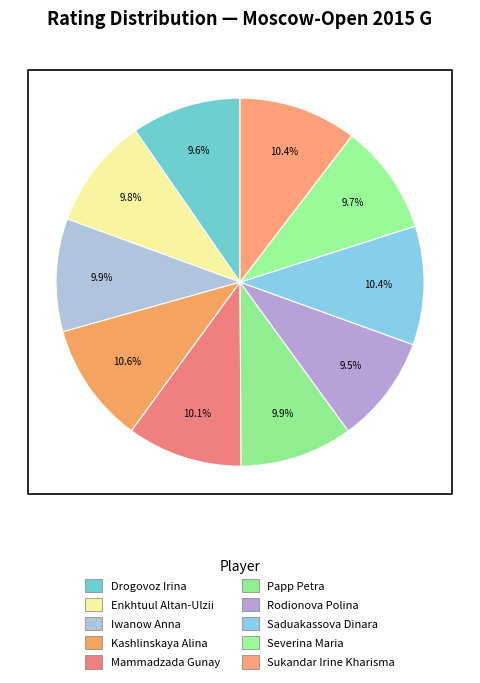

How many slices are in this pie chart?

10